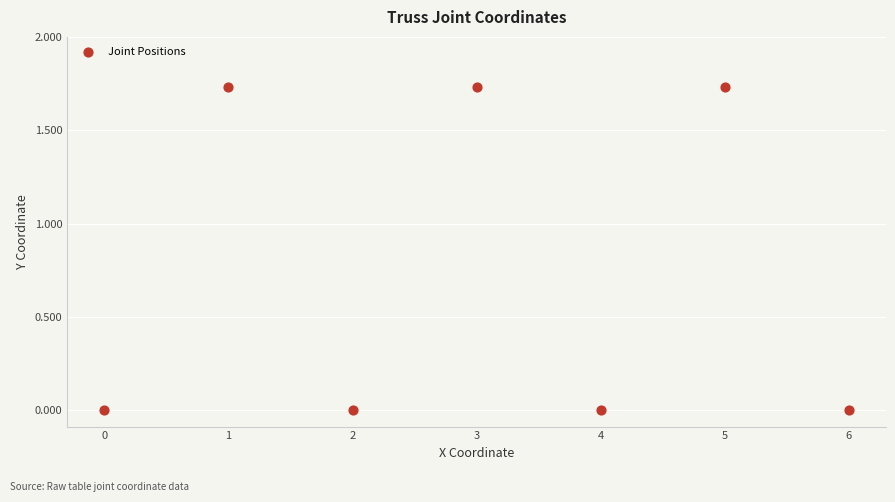

What is the average X value?

3.0